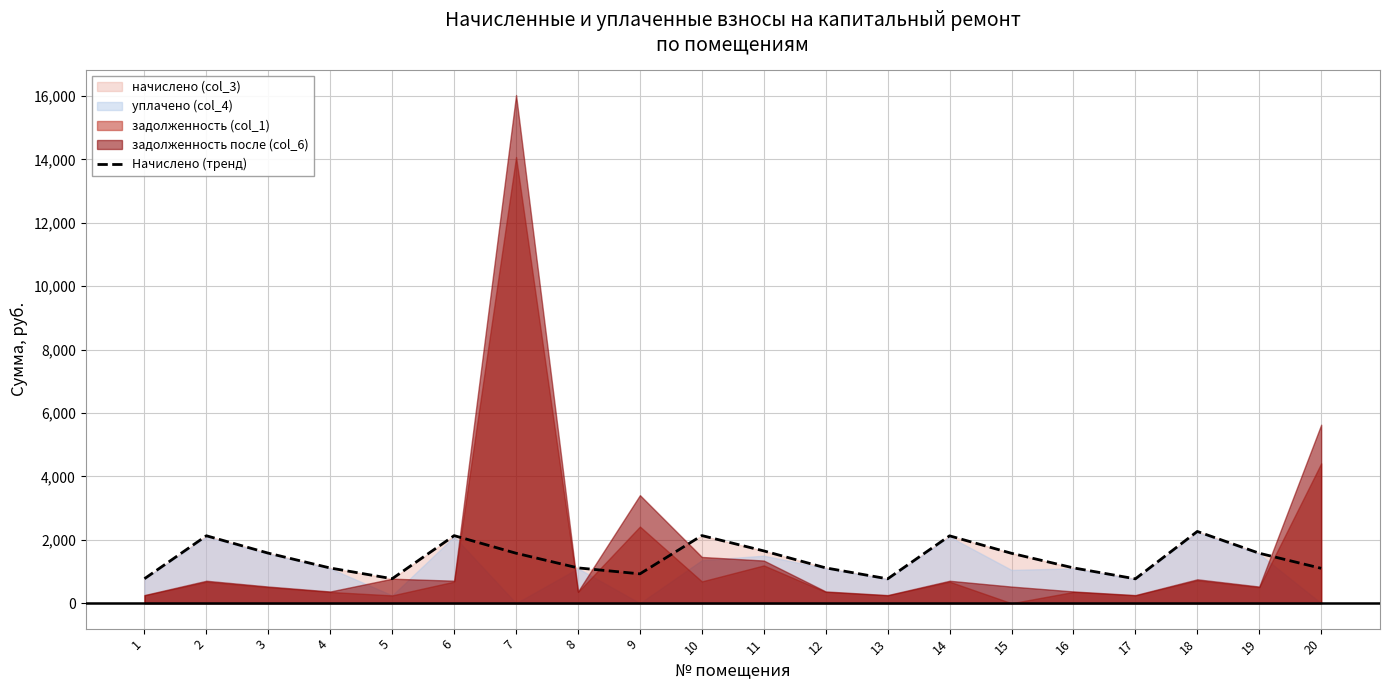

The chart shows a value of 2131.9 at 6. True or false?

True